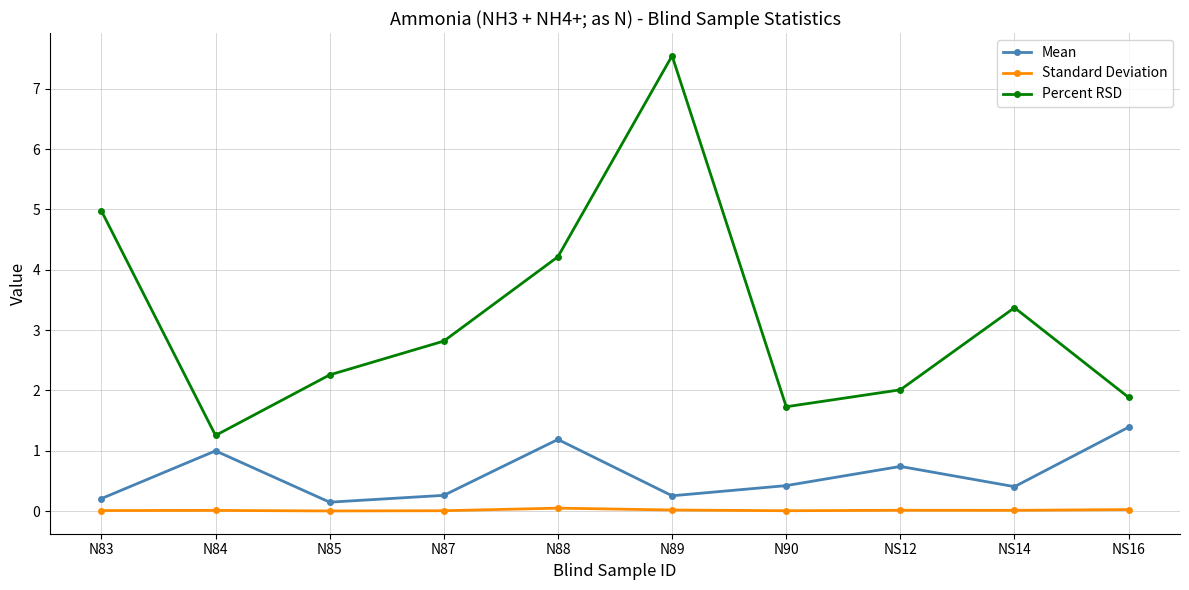

Which series changed the most between N85 and NS12?

Mean